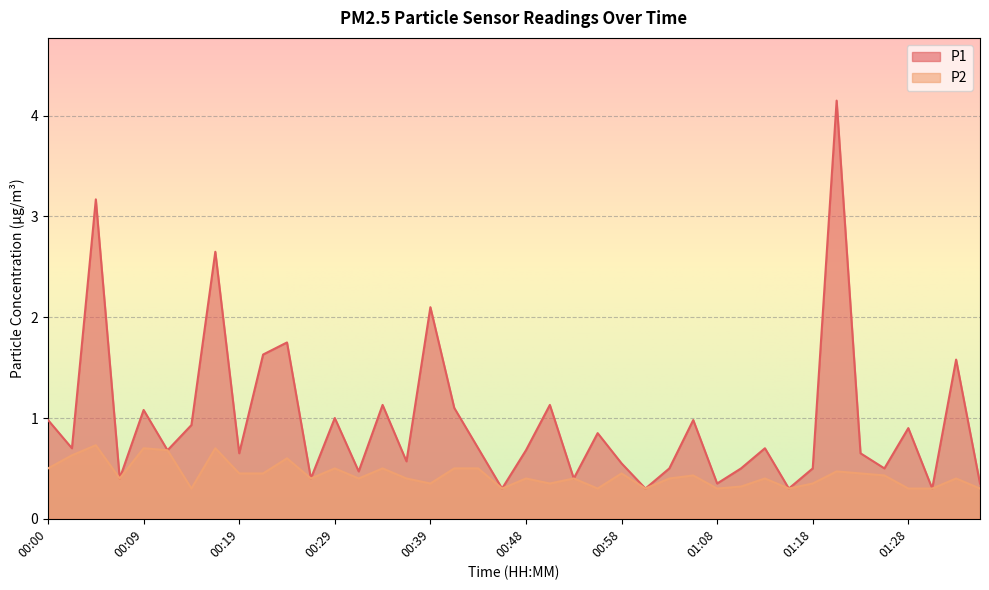

Between 01:01 and 01:35, which series saw the biggest shift?

P1